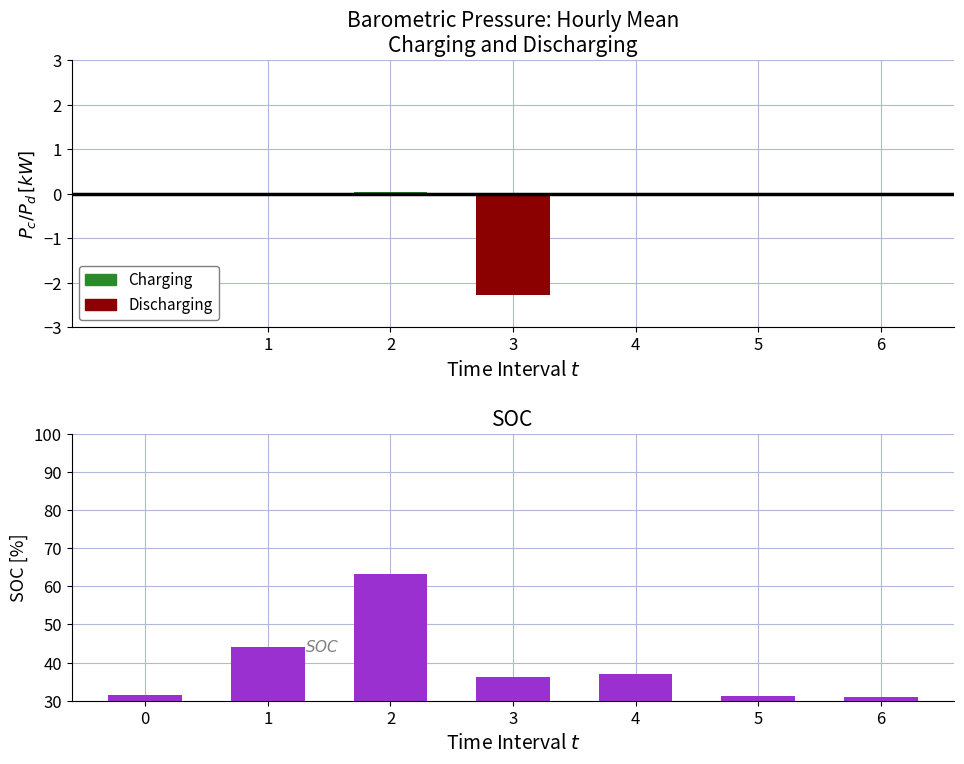

Is it true that Charging equals 0.0 at 4?

True